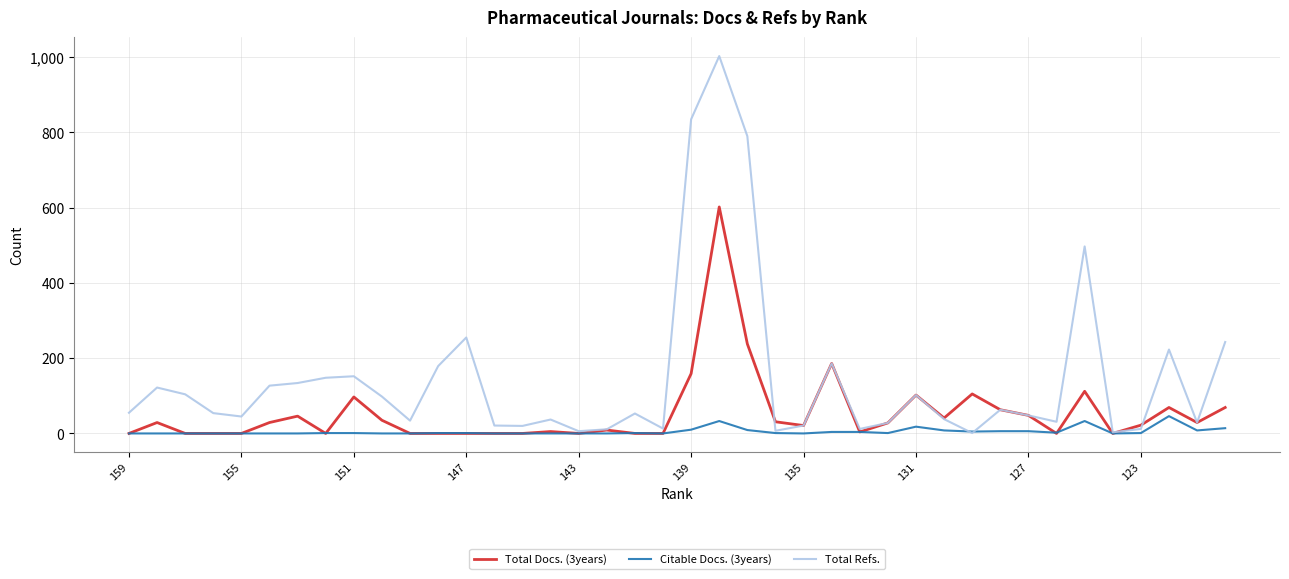

What is the average value of the Total Docs. (3years) series?

54